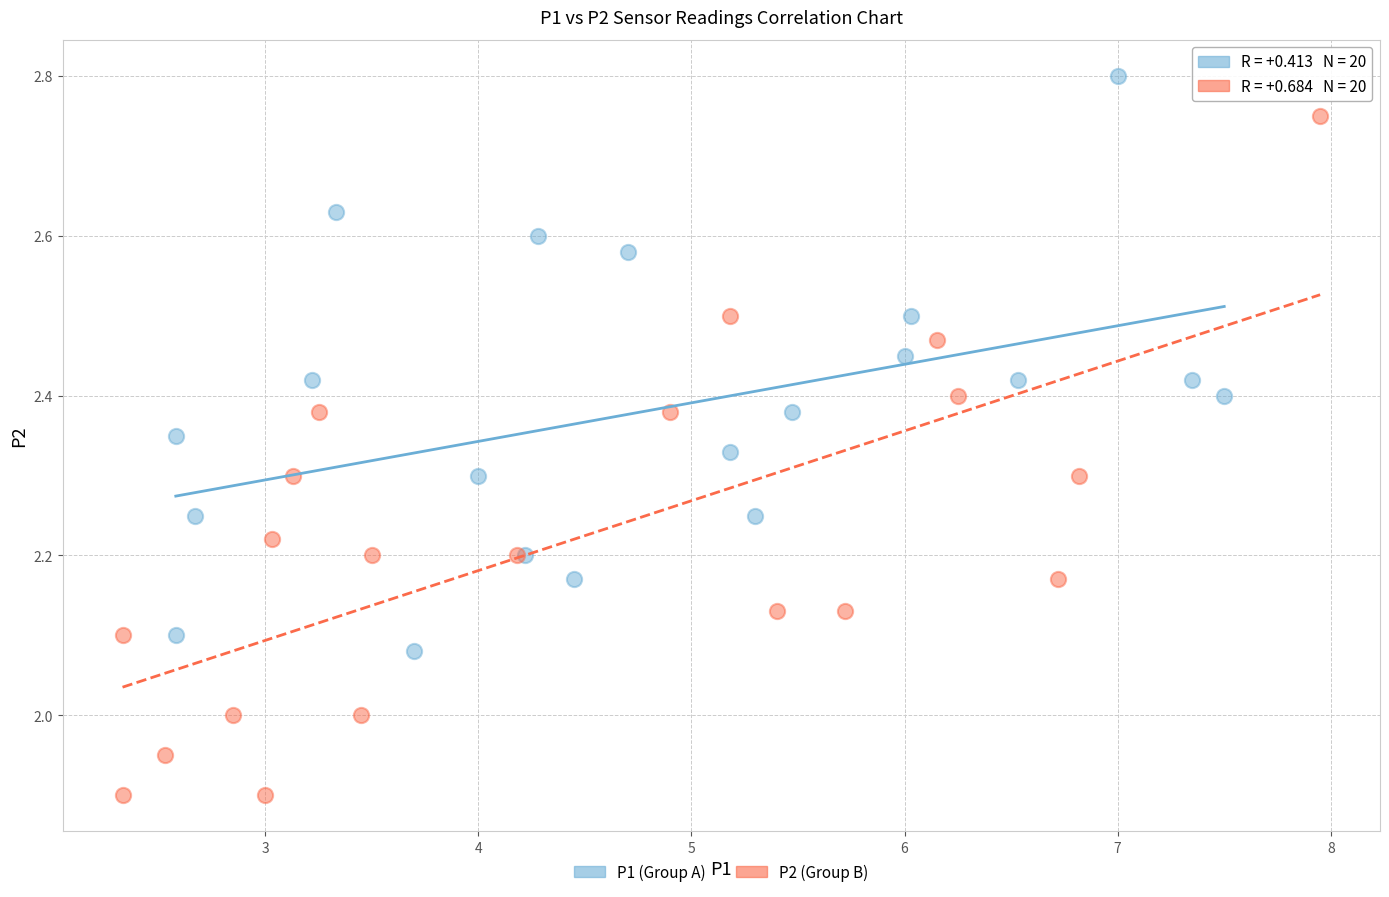

What are all the series names shown in the legend?

P1 (Group A), P2 (Group B)